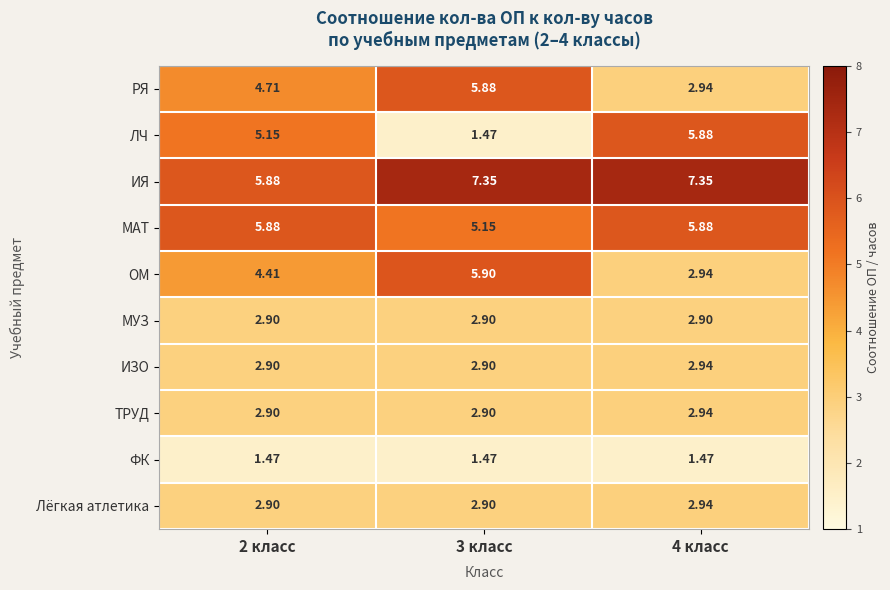

Which series has the widest spread of values?

ЛЧ